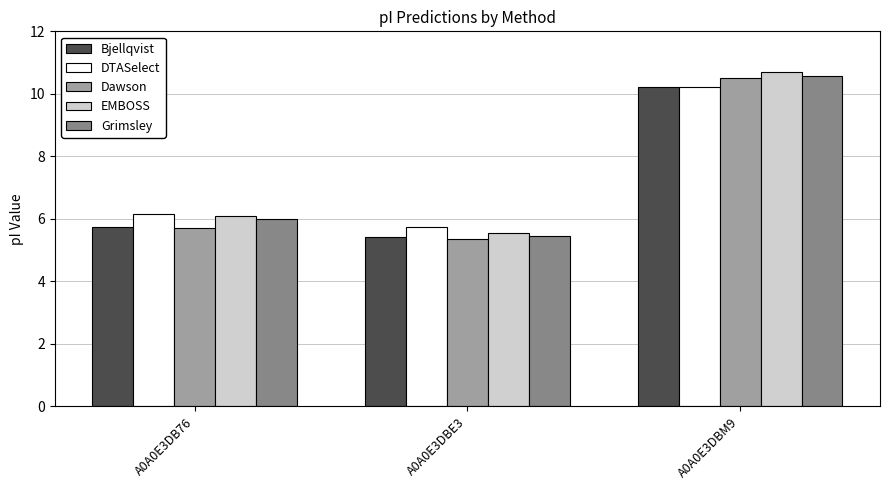

At which category does the chart reach its minimum across all series?

A0A0E3DBE3